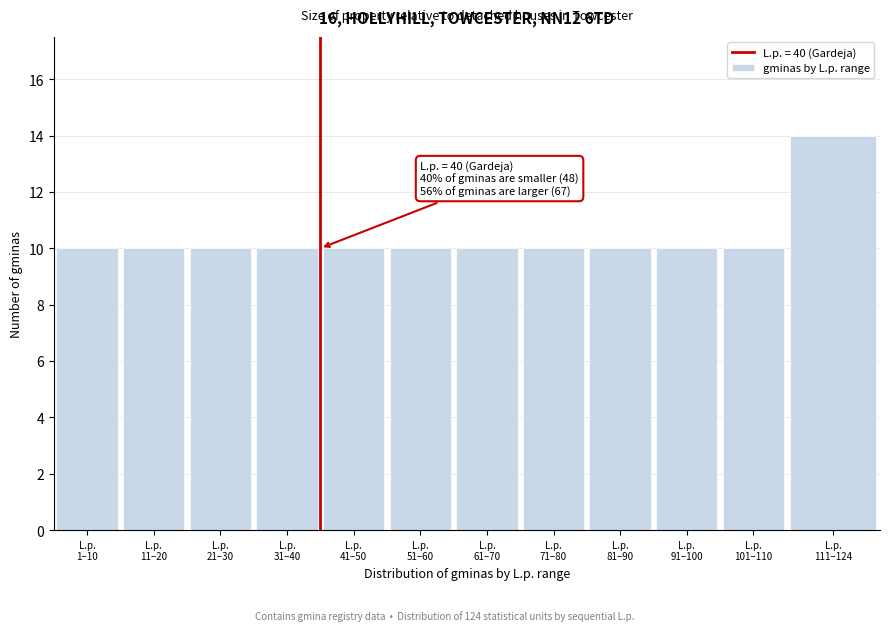

Reading left to right, transcribe all the data shown in this chart.

10	10	10	10	10	10	10	10	10	10	10	14